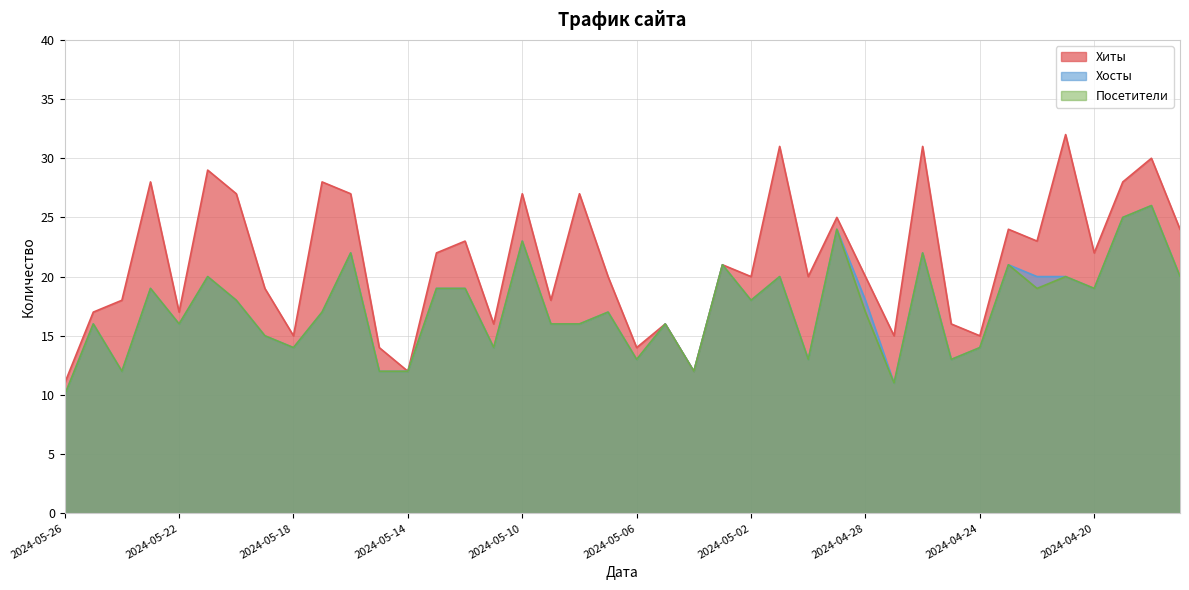

Between 2024-05-26 and 2024-05-17, which series saw the biggest shift?

Хиты